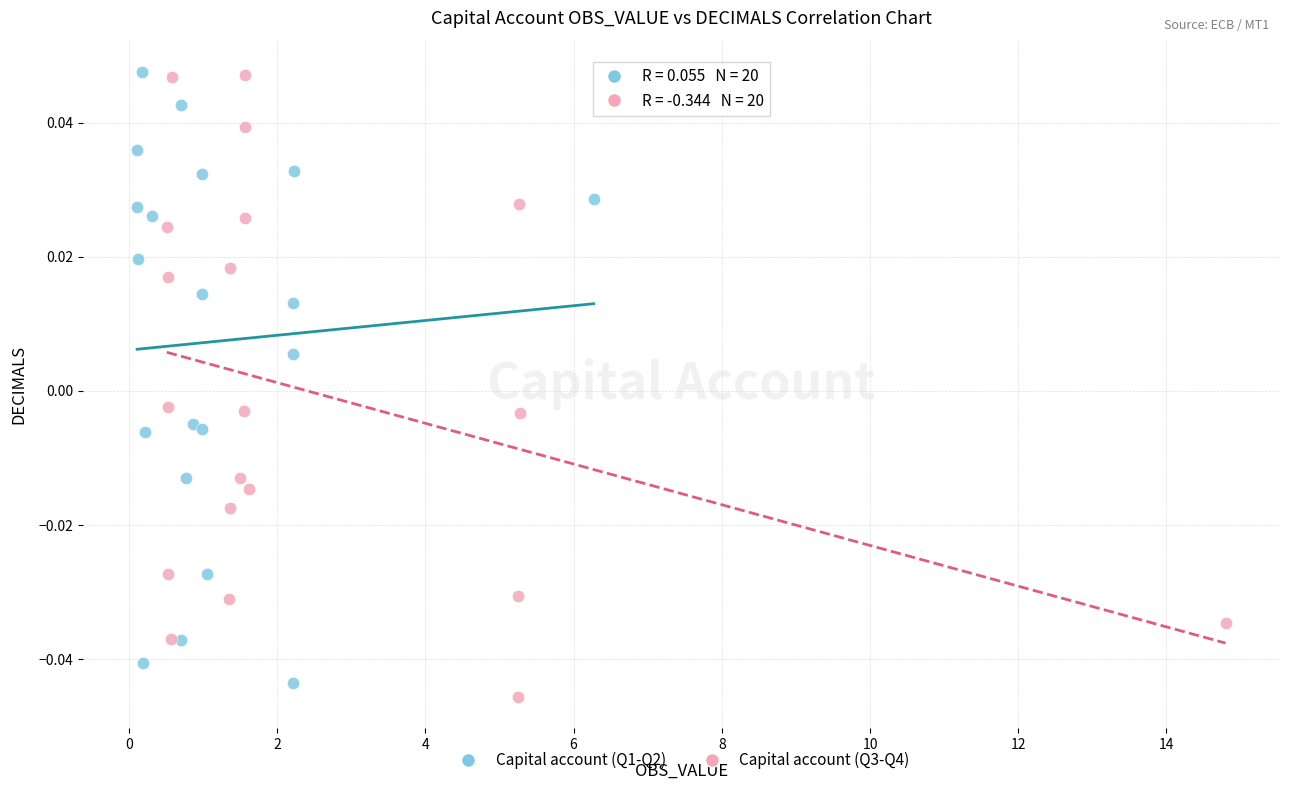

What are all the series names shown in the legend?

Capital account (Q1-Q2), Capital account (Q3-Q4)